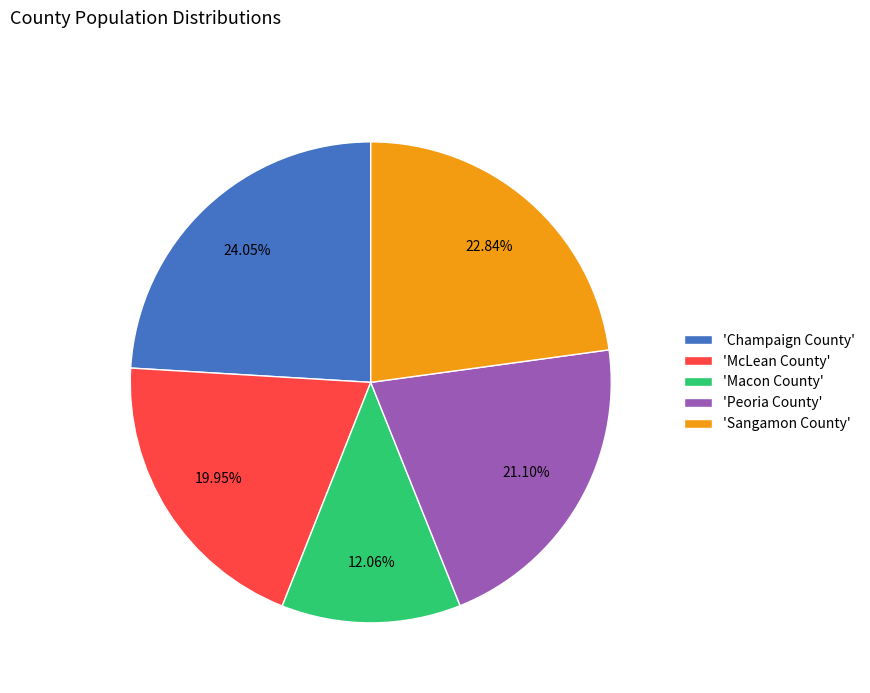

Between 'Champaign County' and 'McLean County', which is larger?

'Champaign County'